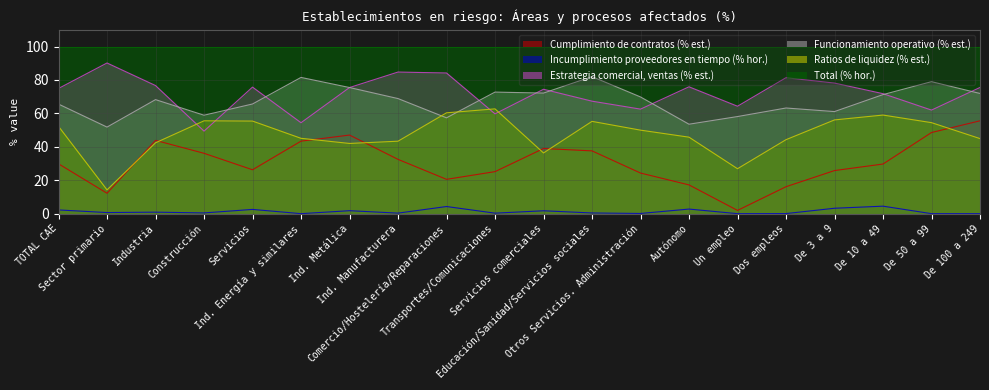

How many categories are shown in the chart?

20